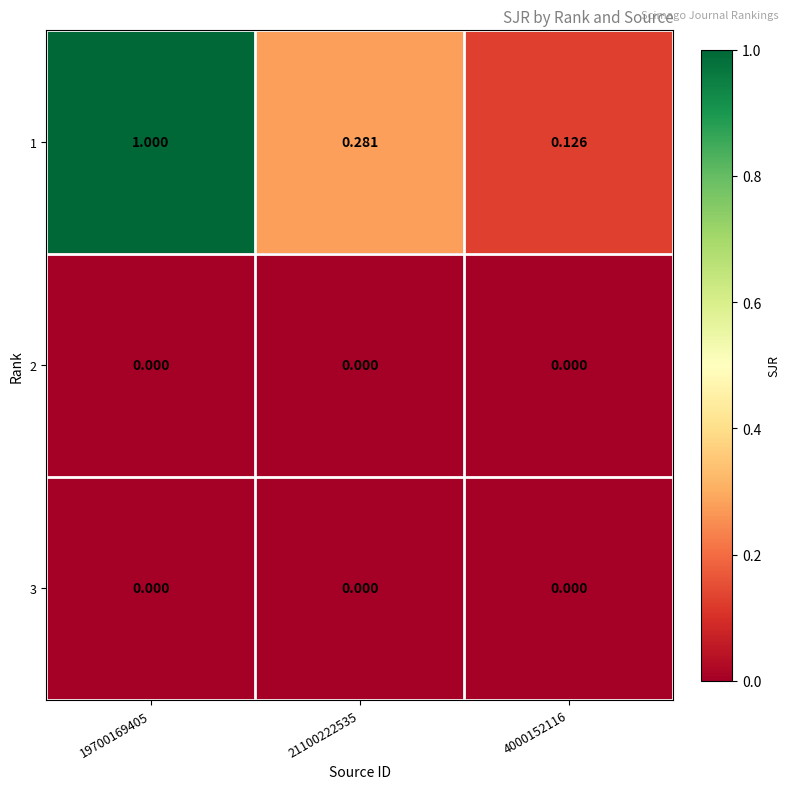

What is the total value across all series at 4000152116?

0.1